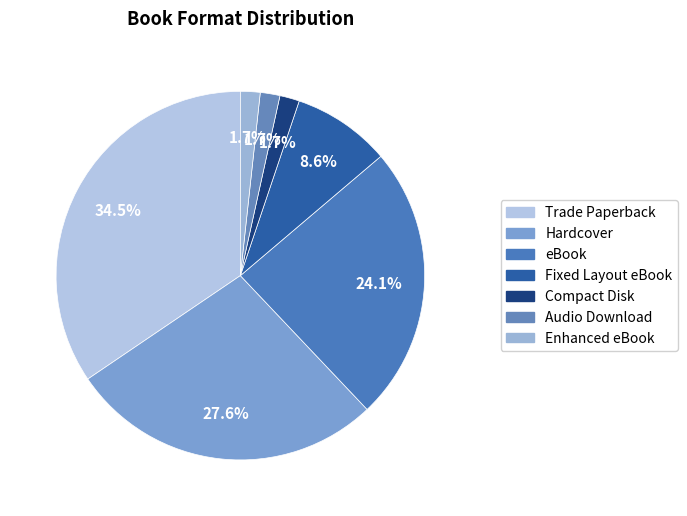

Approximately how many times larger is the value at Trade Paperback compared to Hardcover?

1.2